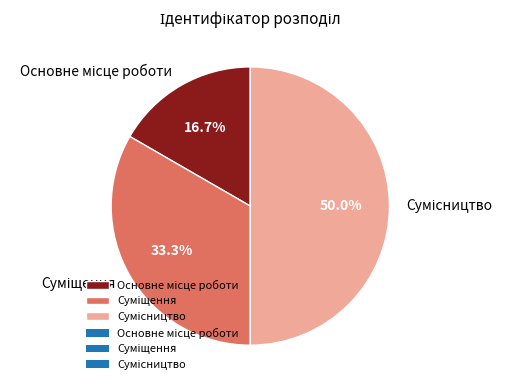

To the nearest percent, what is the difference between the Сумісництво and Основне місце роботи slice percentages?

33%